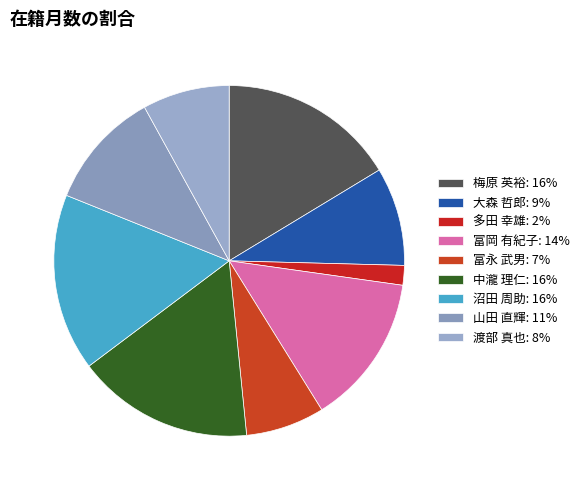

Rank the categories by value from lowest to highest.

多田 幸雄, 富永 武男, 渡部 真也, 大森 哲郎, 山田 直輝, 富岡 有紀子, 梅原 英裕, 中瀧 理仁, 沼田 周助